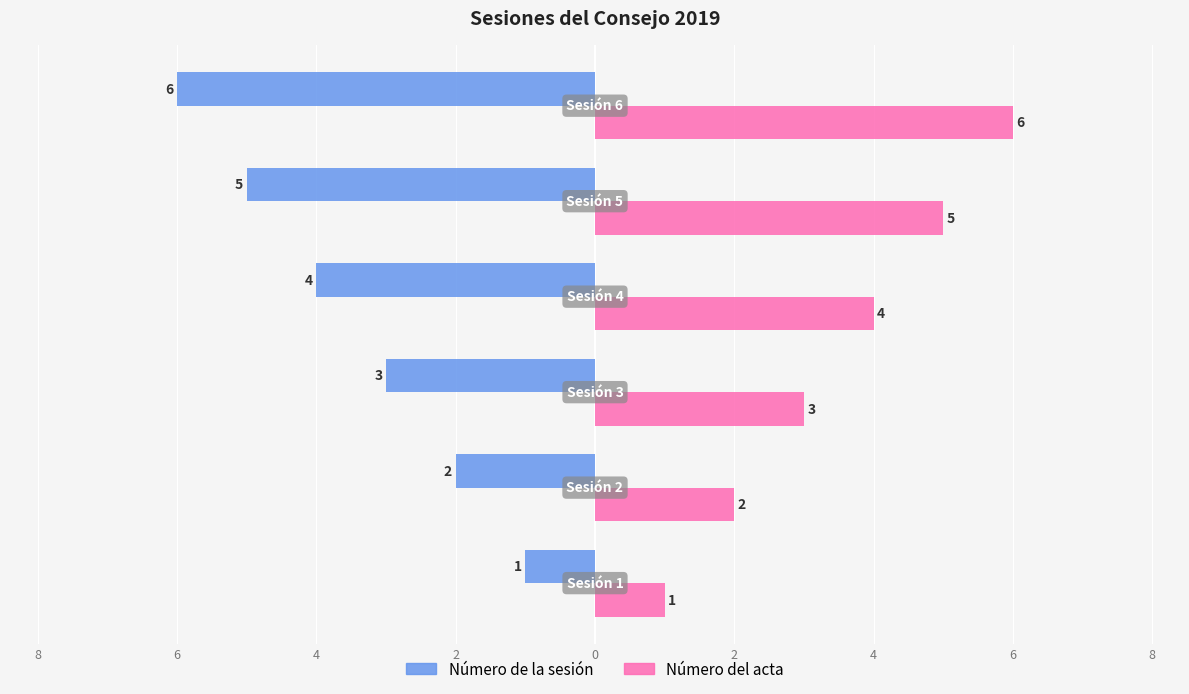

Reading left to right, list all the values displayed in this chart.

Número de la sesión: 10=-1	8=-2	6=-3	4=-4	2=-5	0=-6
Número del acta: 10=1	8=2	6=3	4=4	2=5	0=6